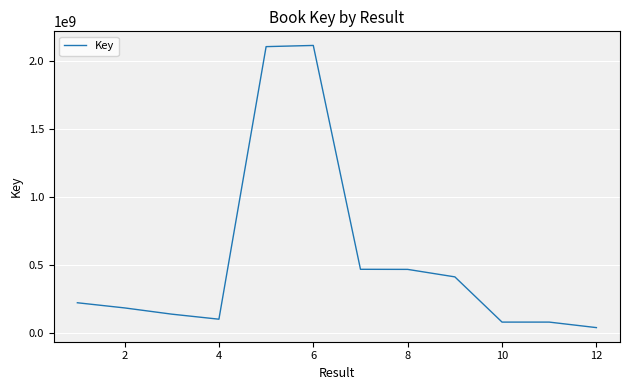

What is the greatest value displayed?

2117312553